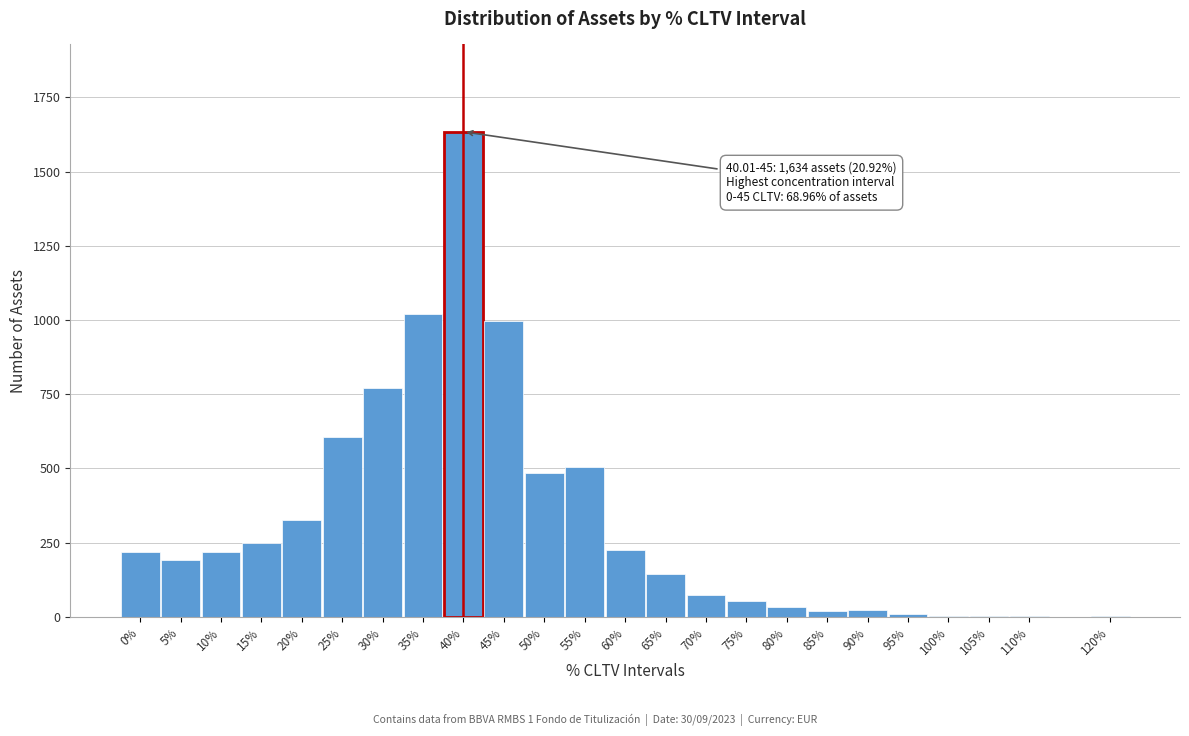

Which has a higher value, 60% or 30%?

30%